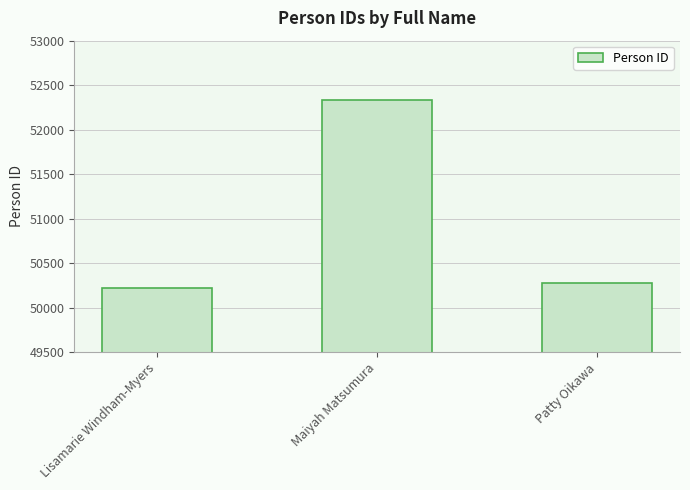

What is the change in value from Maiyah Matsumura to Patty Oikawa?

-2051